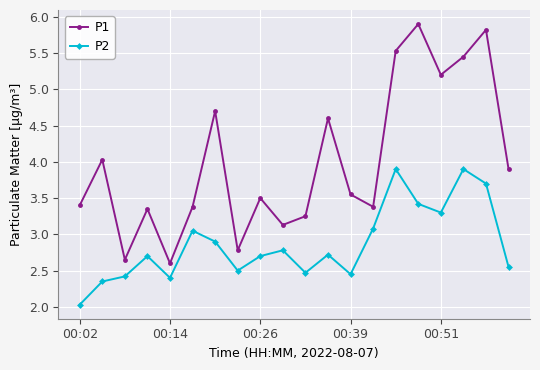

Rank the series by their average value, from highest to lowest.

P1, P2